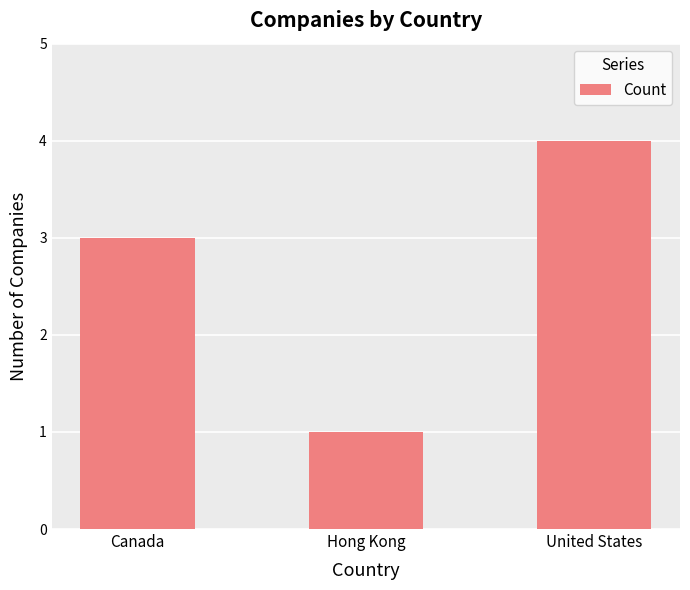

At which category does the chart reach its minimum across all series?

Hong Kong